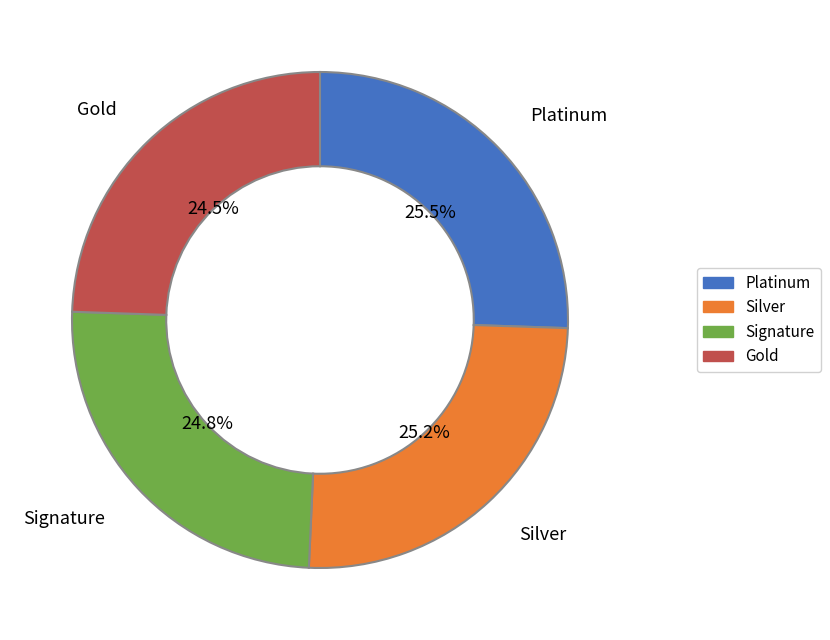

How many slices are in this pie chart?

4